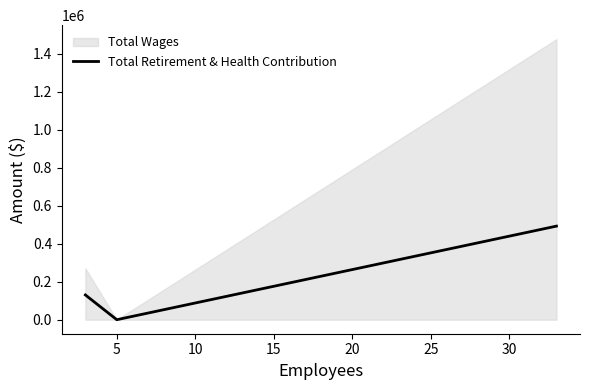

True or false: the data shows 677683 at 10.

False